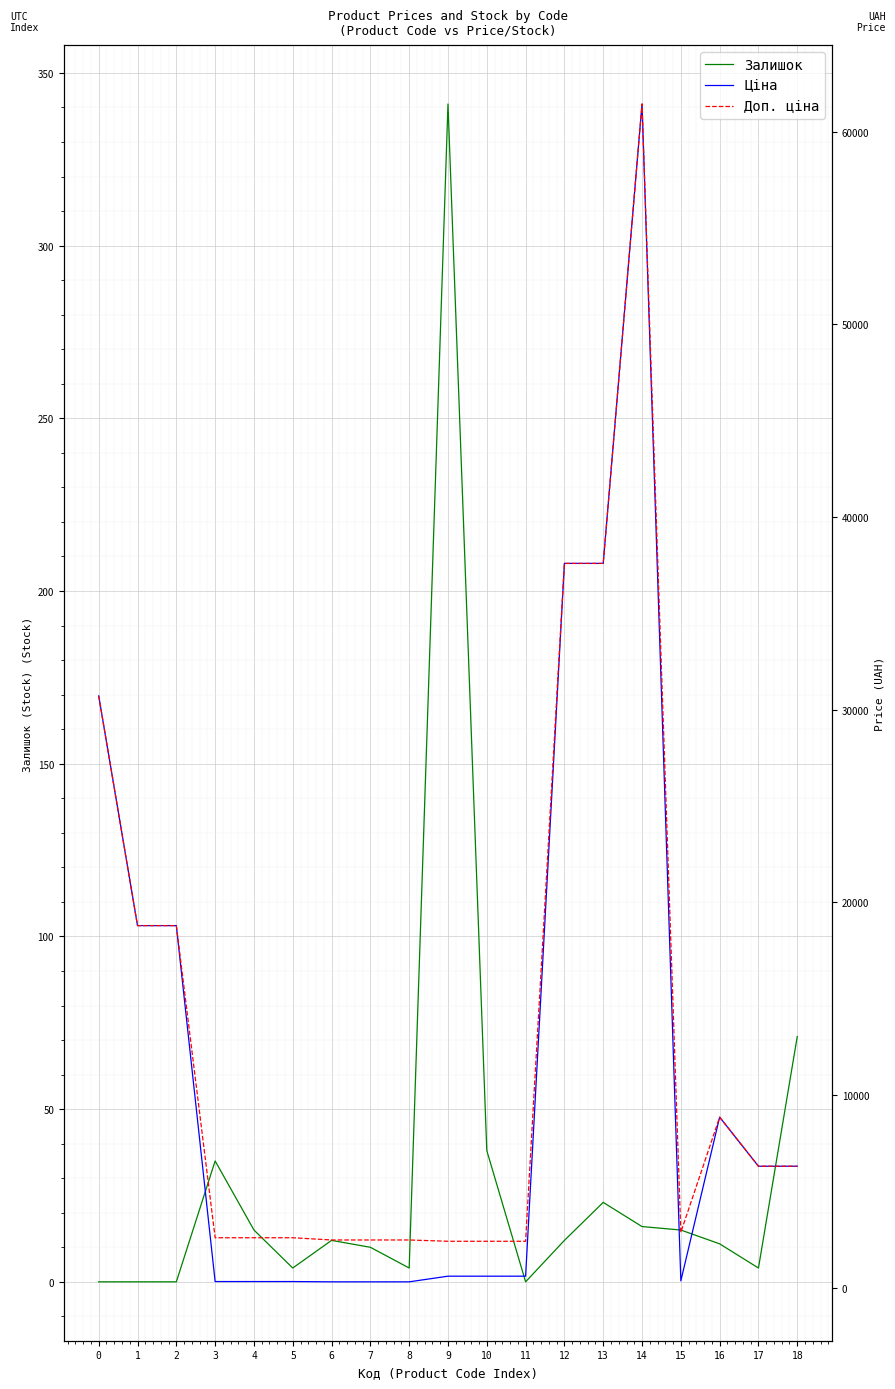

Which category has the lowest value in the Ціна series?

6